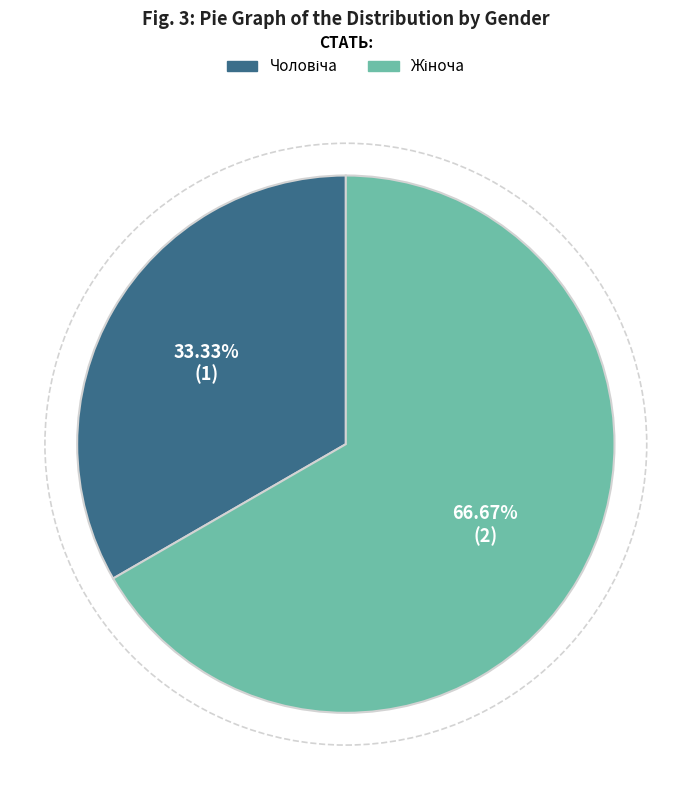

Is there a majority slice in this chart?

Yes